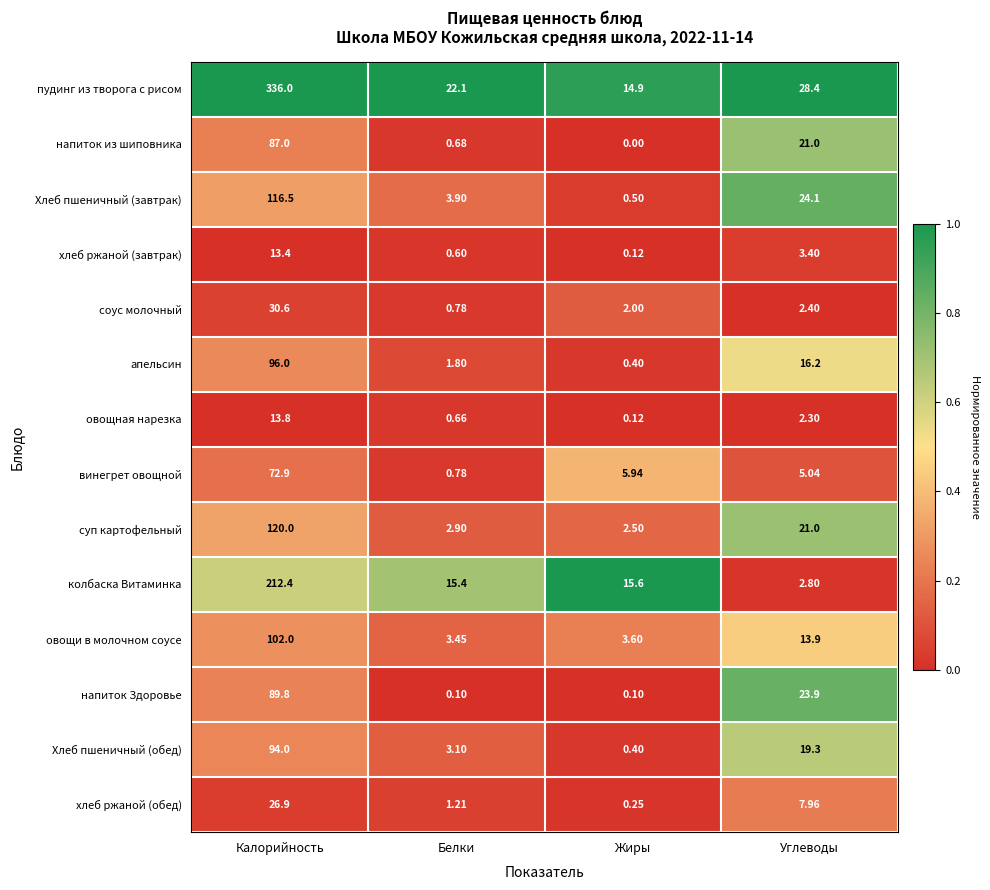

At which label is хлеб ржаной (обед) closest to 13?

Углеводы